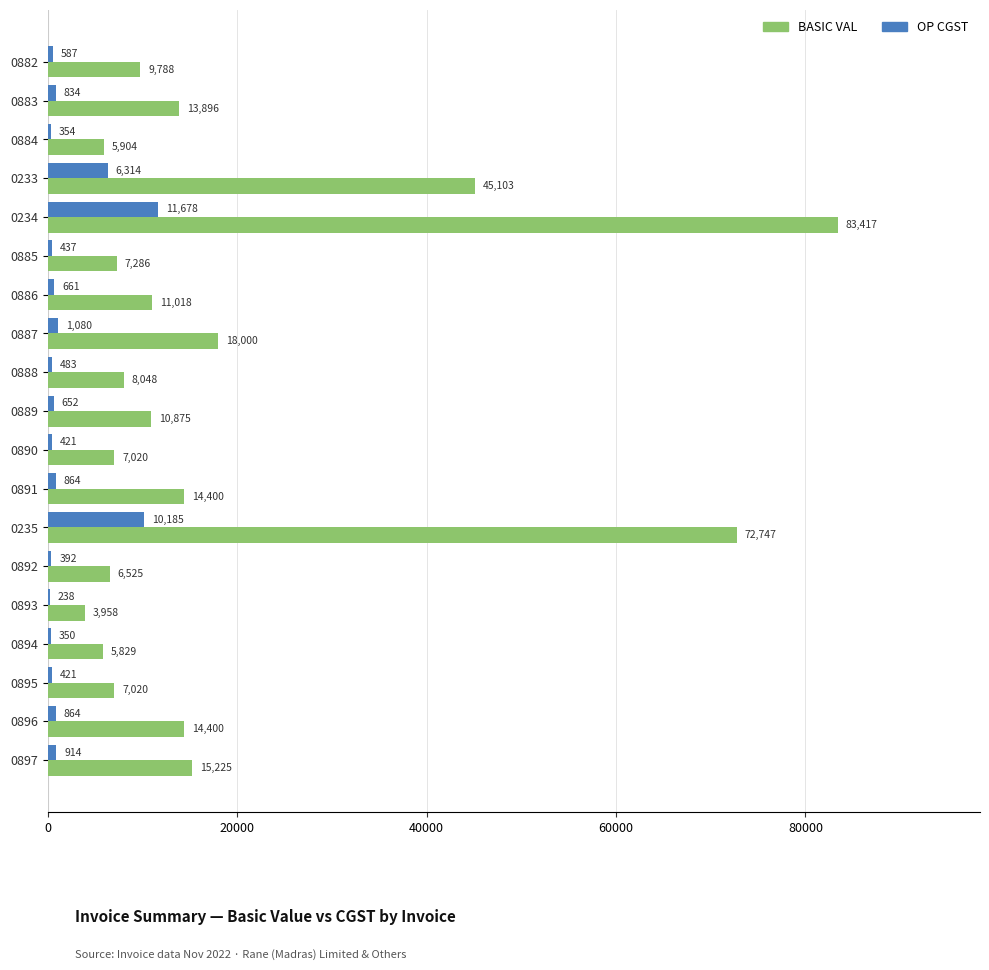

Which category has the highest value in the OP CGST series?

0234